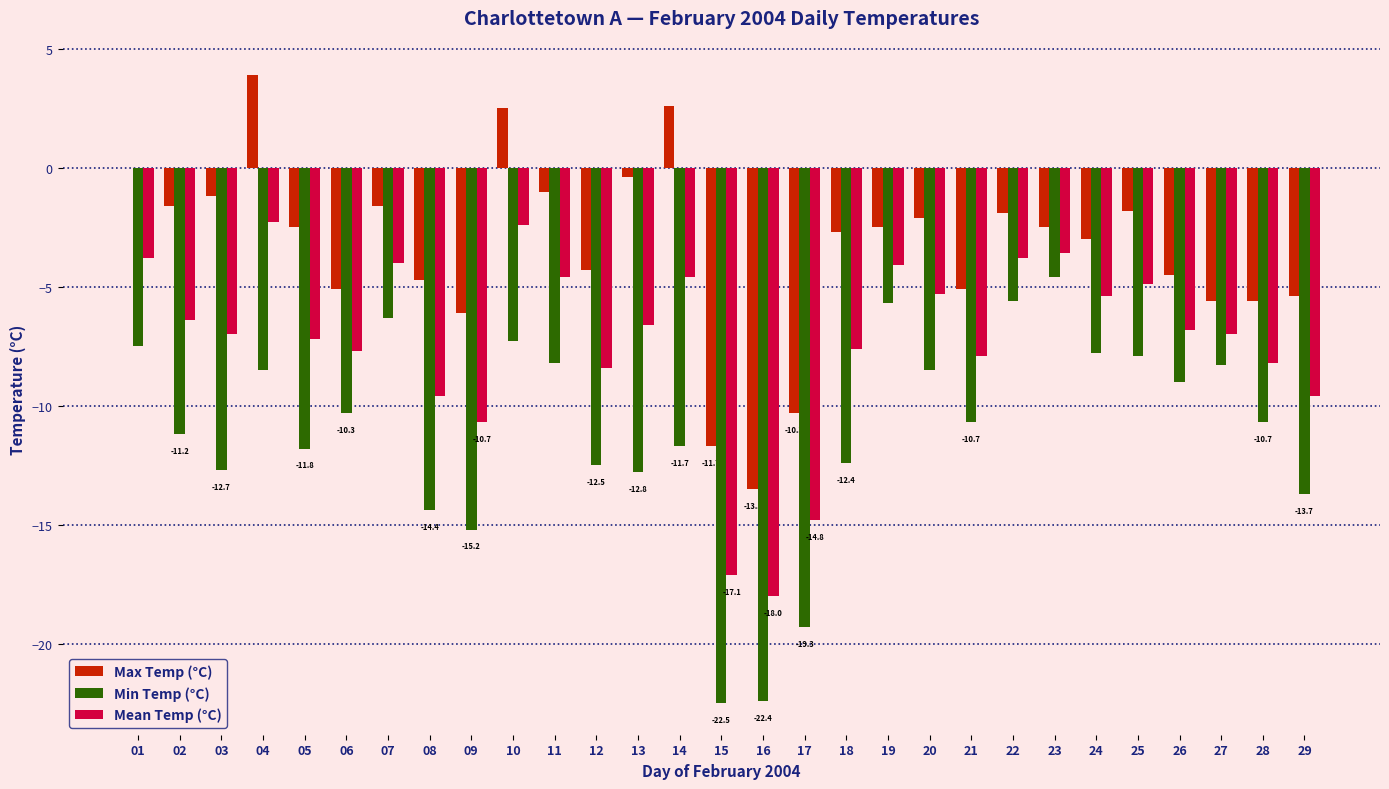

Is it true that Max Temp (°C) equals -2.5 at 05?

True